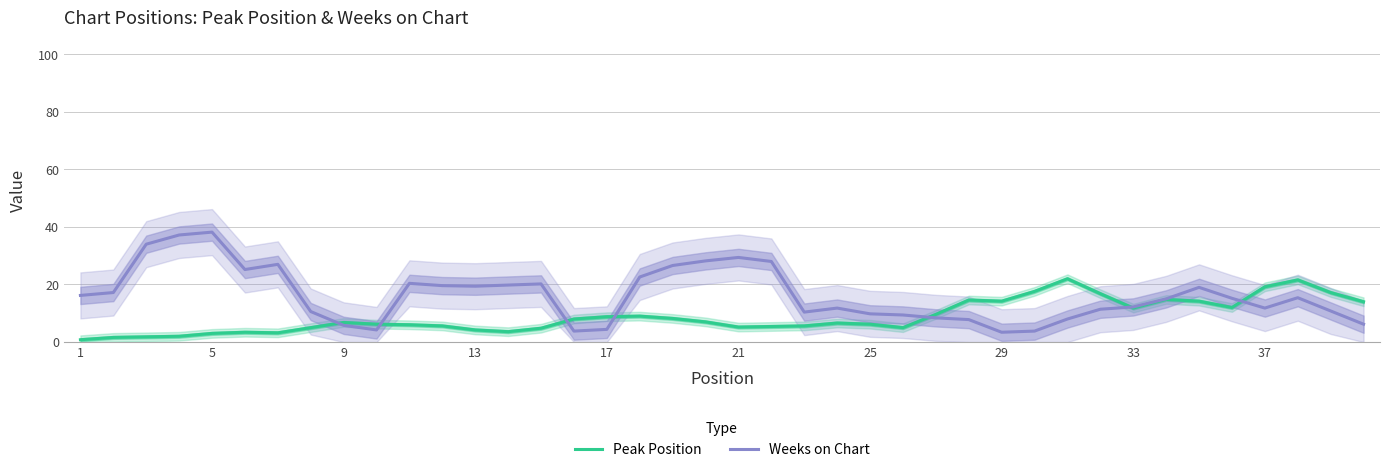

What is the maximum value for Weeks on Chart?

38.2